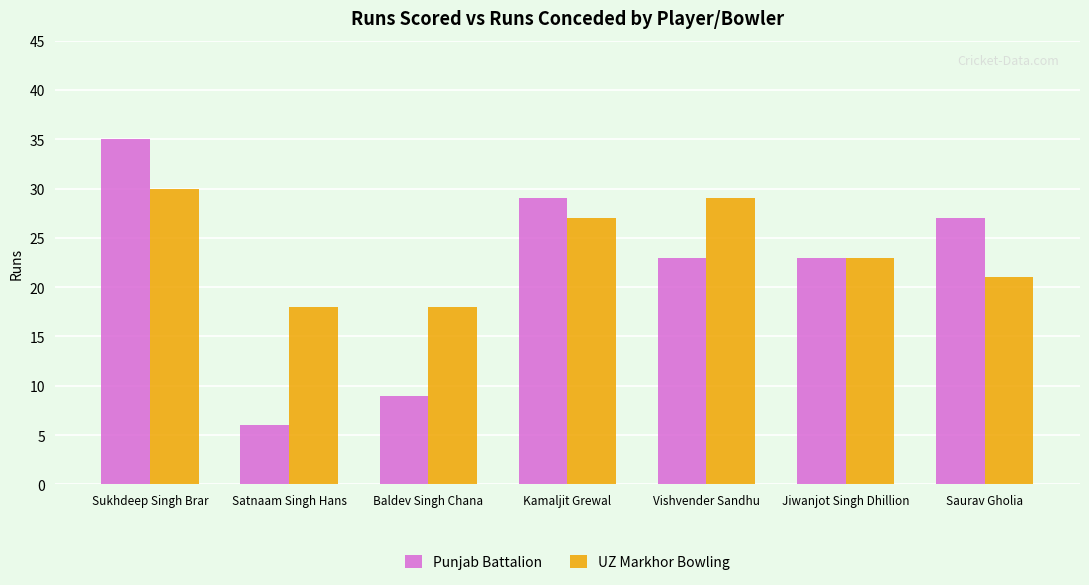

At Kamaljit Grewal, list the series in order from smallest to largest.

UZ Markhor Bowling, Punjab Battalion